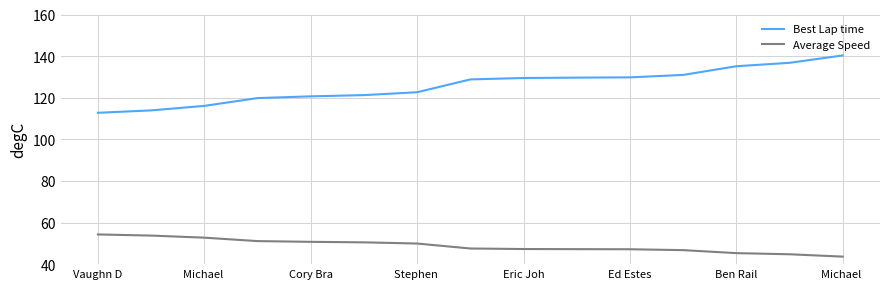

Is this an area chart (filled region under the line)?

No